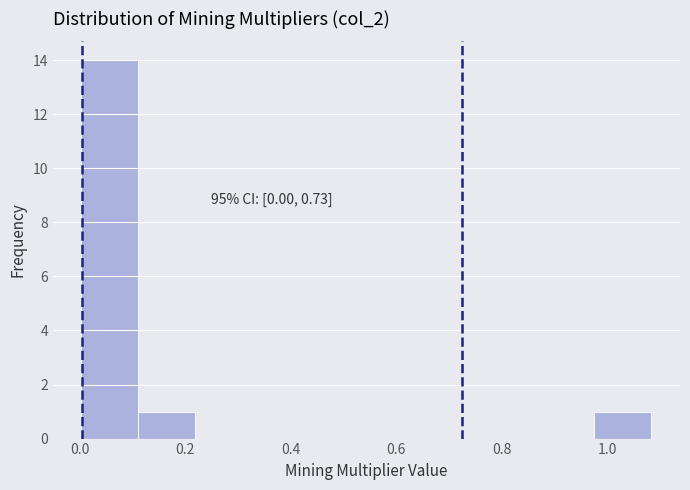

Over which range of the x-axis is the bar tallest?

0.00 to 0.12